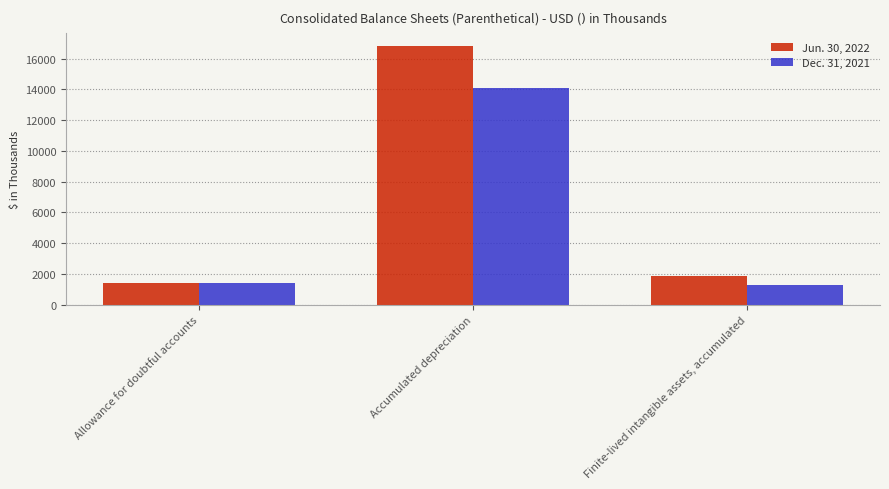

What is the value of the Dec. 31, 2021 bar at the 1st from the left?

1400